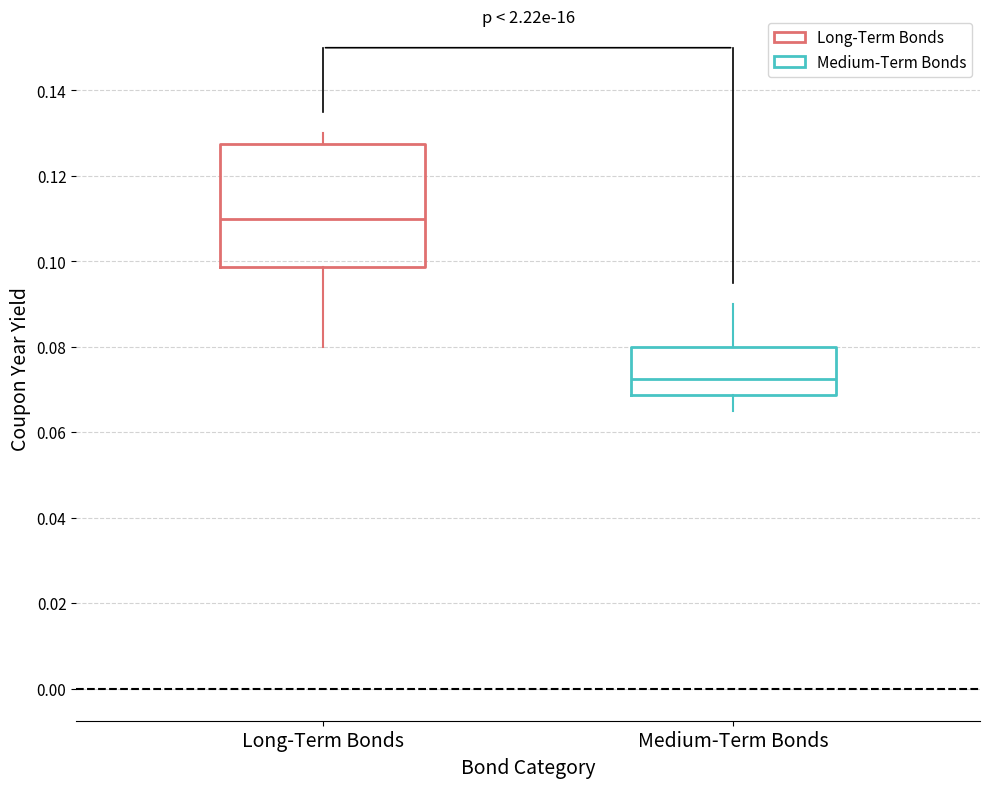

Where does the lower whisker of the box for Medium-Term Bonds end on the y-axis? The values are not printed on the chart, so give them approximately, as read against the axis.

0.066